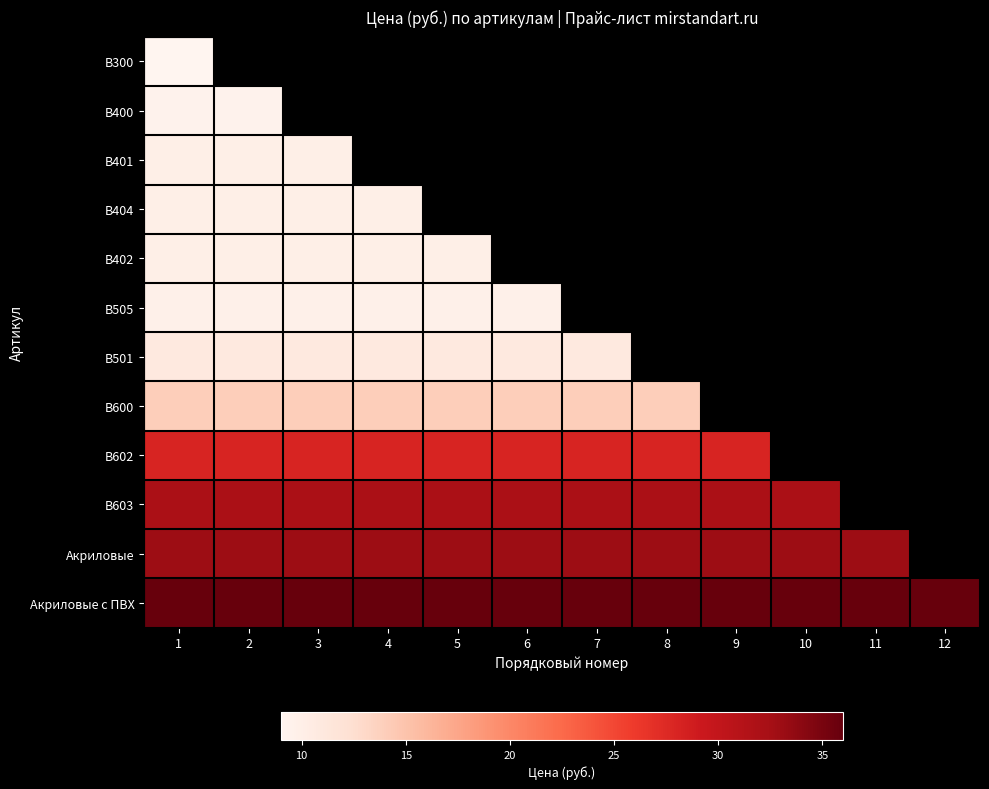

Which category has the highest value across all series?

1